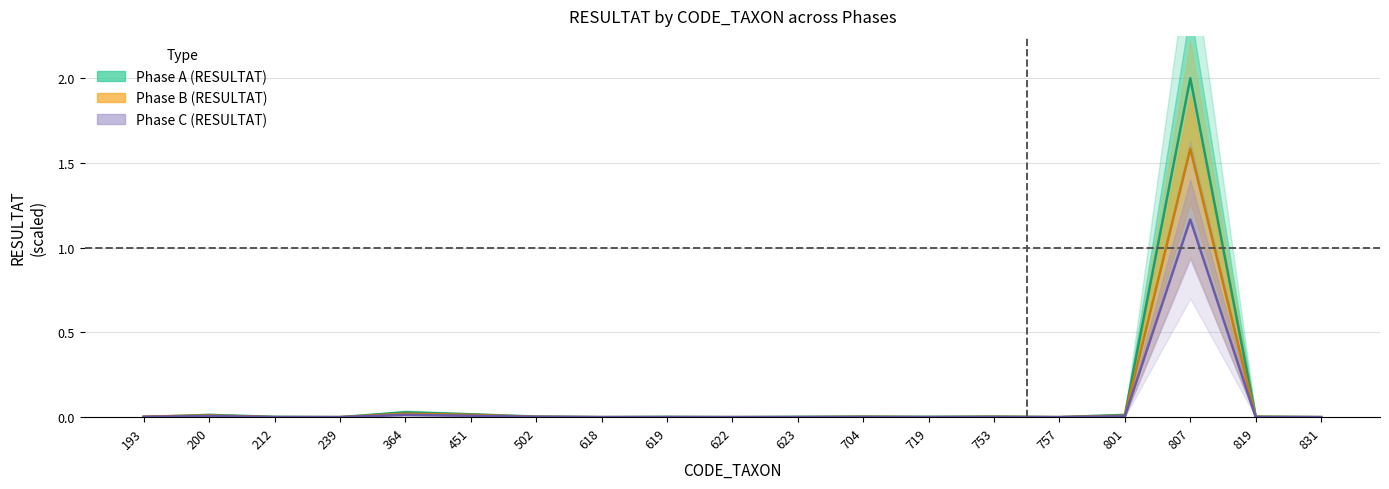

Which has a higher value, 364 or 807?

807